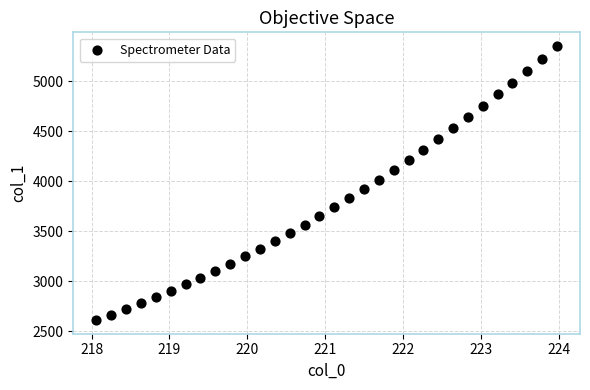

What is the range of Y values (max minus min)?

2740.6